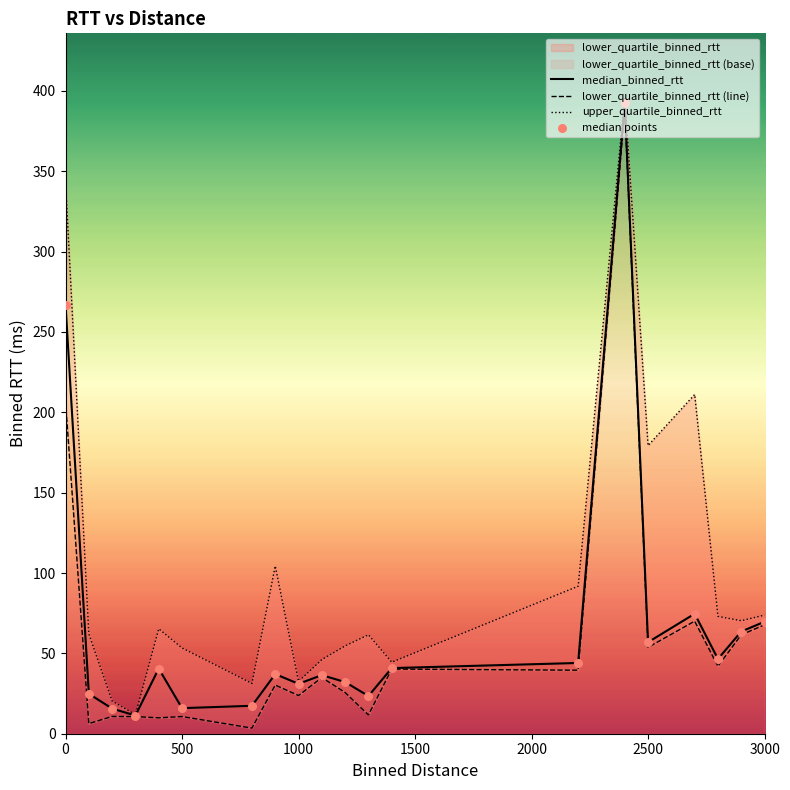

At how many categories does at least one series exceed 296?

2